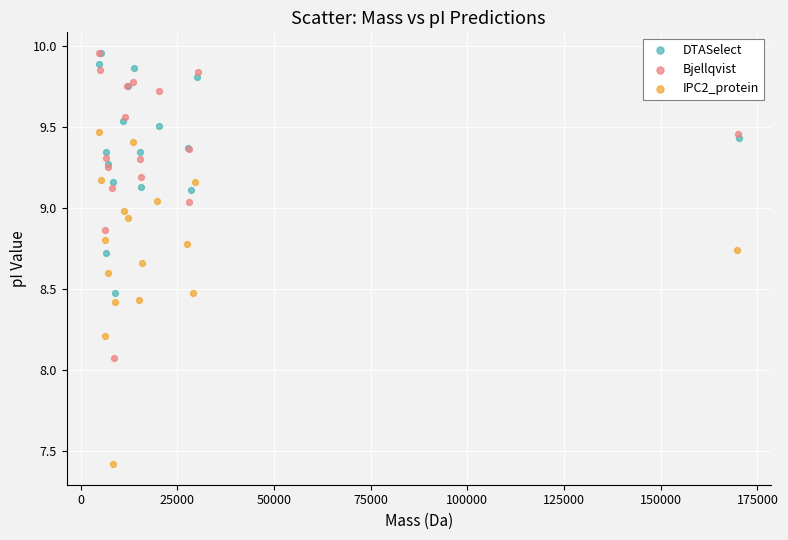

Which series has the widest spread of Y values?

IPC2_protein